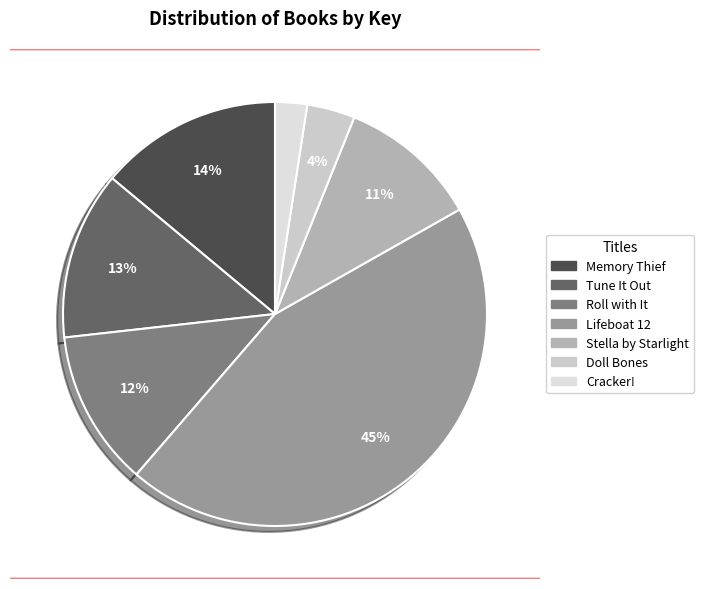

How many segments does this pie chart have?

7